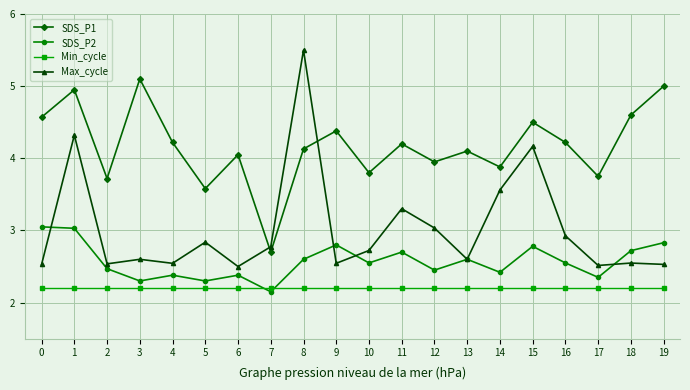

In SDS_P2, how many points are lower than both neighbors (excluding endpoints)?

7